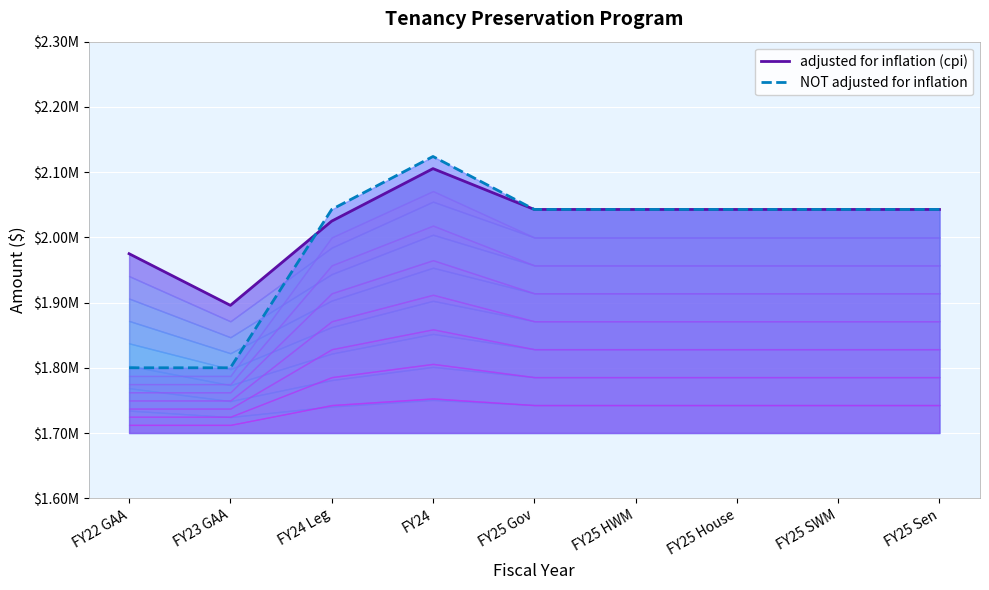

What is the label of the 3rd point from the left?

FY24 Leg